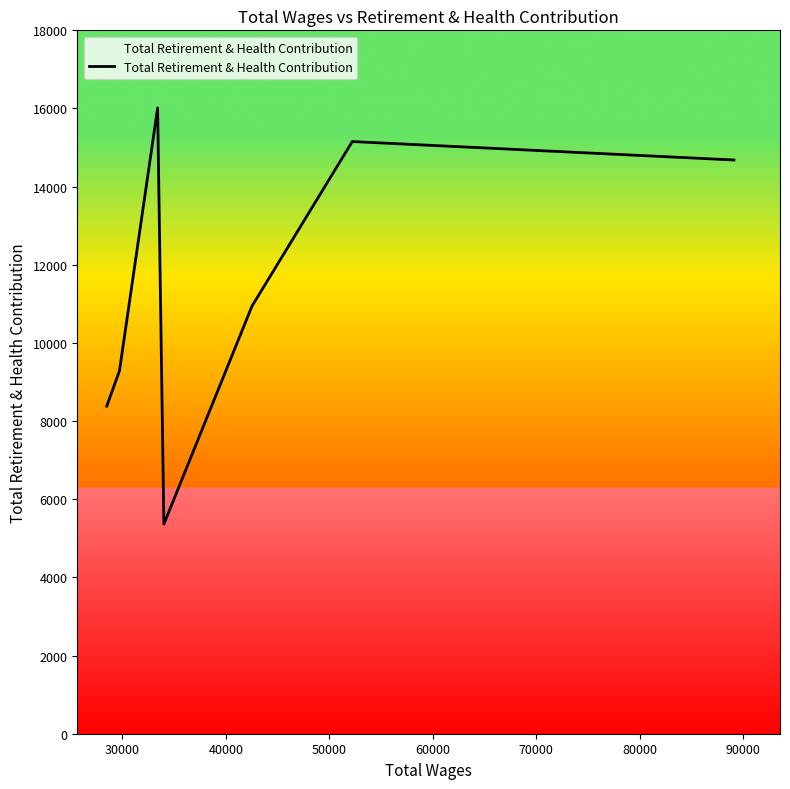

How many interior local peaks (higher than both neighbors) does the data have?

2